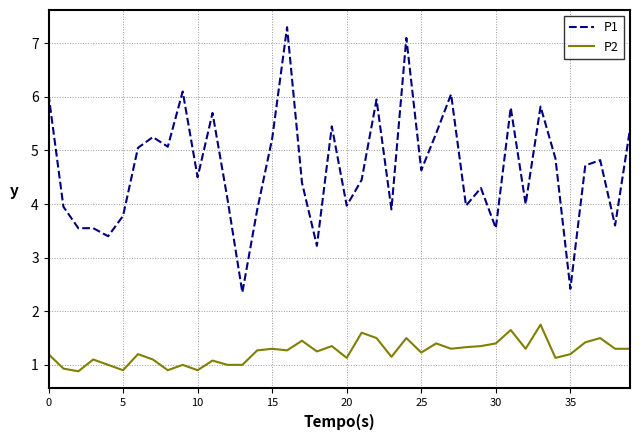

Which series has the largest total across all categories?

P1